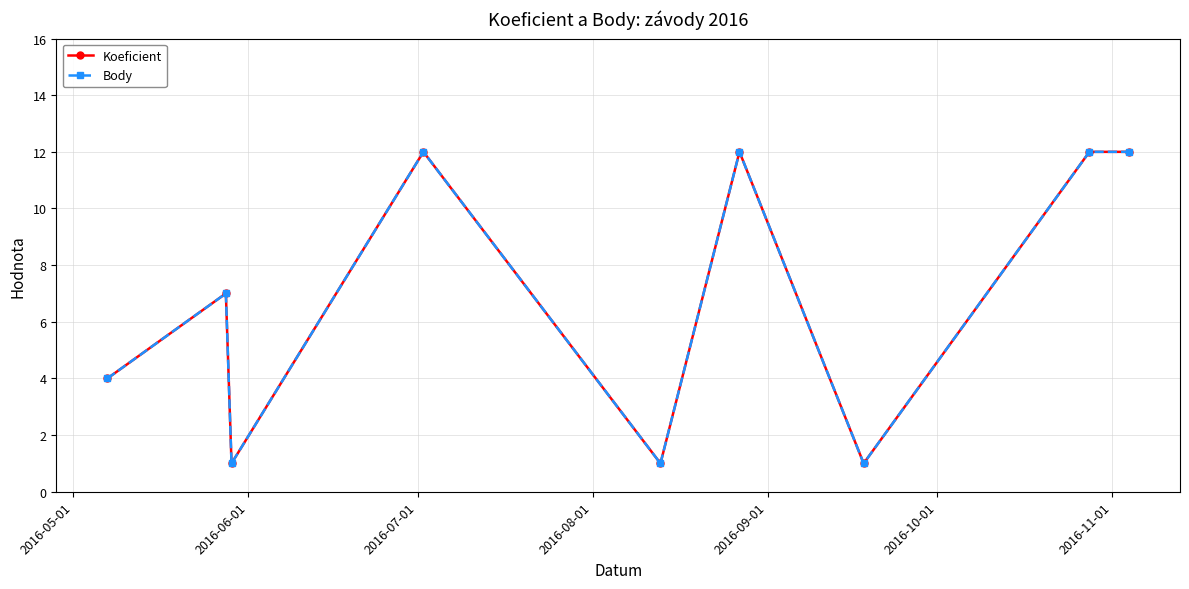

Is this an area chart (filled region under the line)?

No